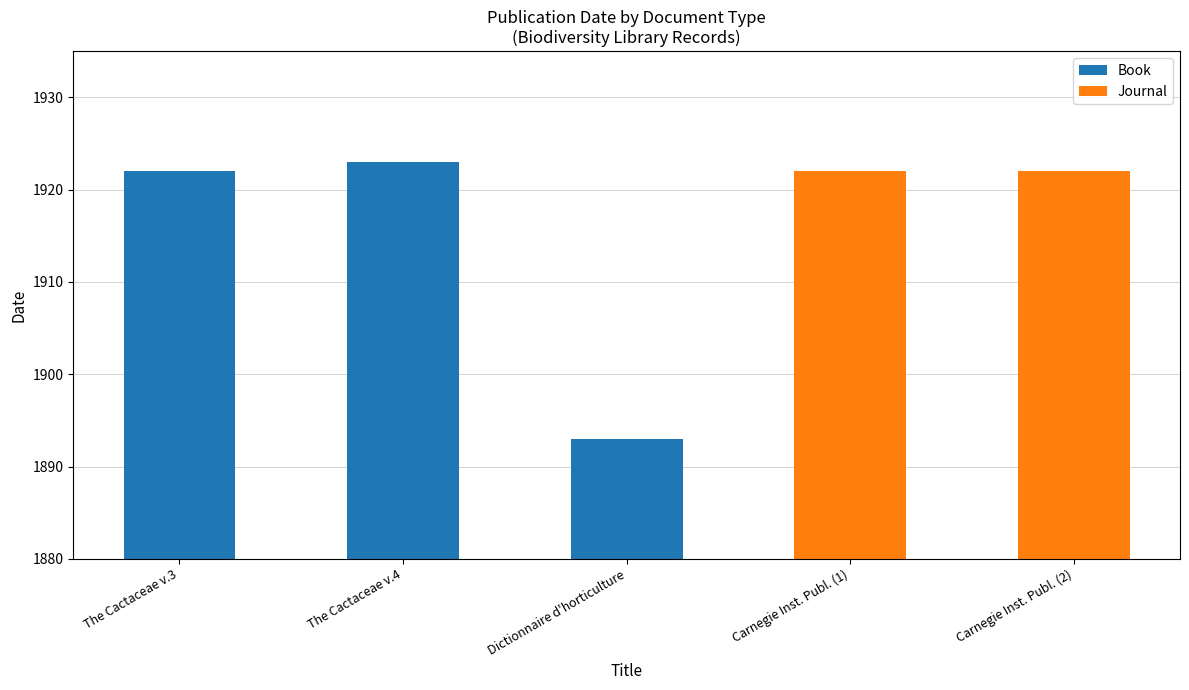

Which category has the lowest value in the Book series?

Dictionnaire d'horticulture